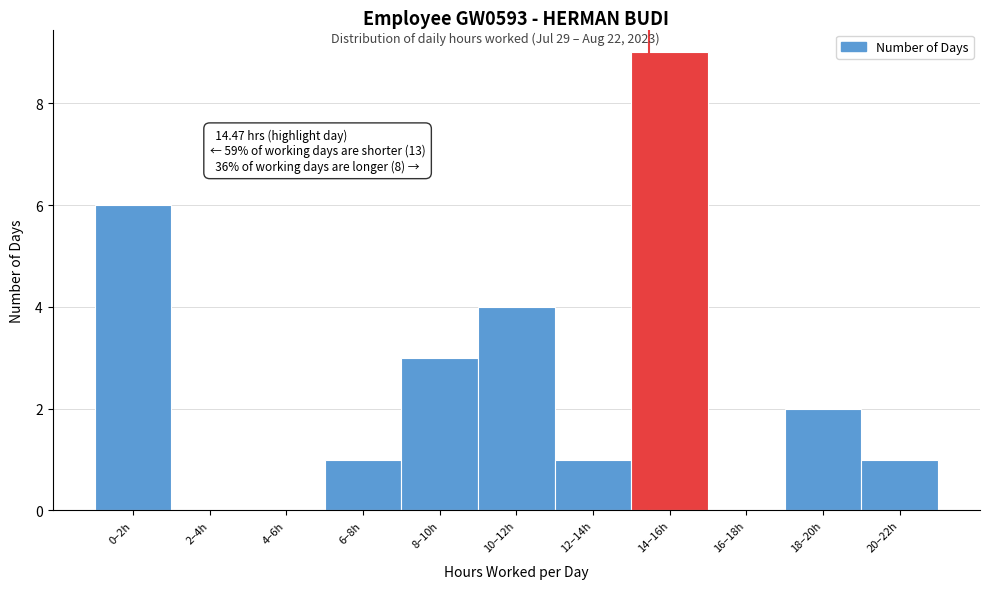

Reading right to left, transcribe all the data shown in this chart.

20–22h=1	18–20h=2	16–18h=0	14–16h=9	12–14h=1	10–12h=4	8–10h=3	6–8h=1	4–6h=0	2–4h=0	0–2h=6